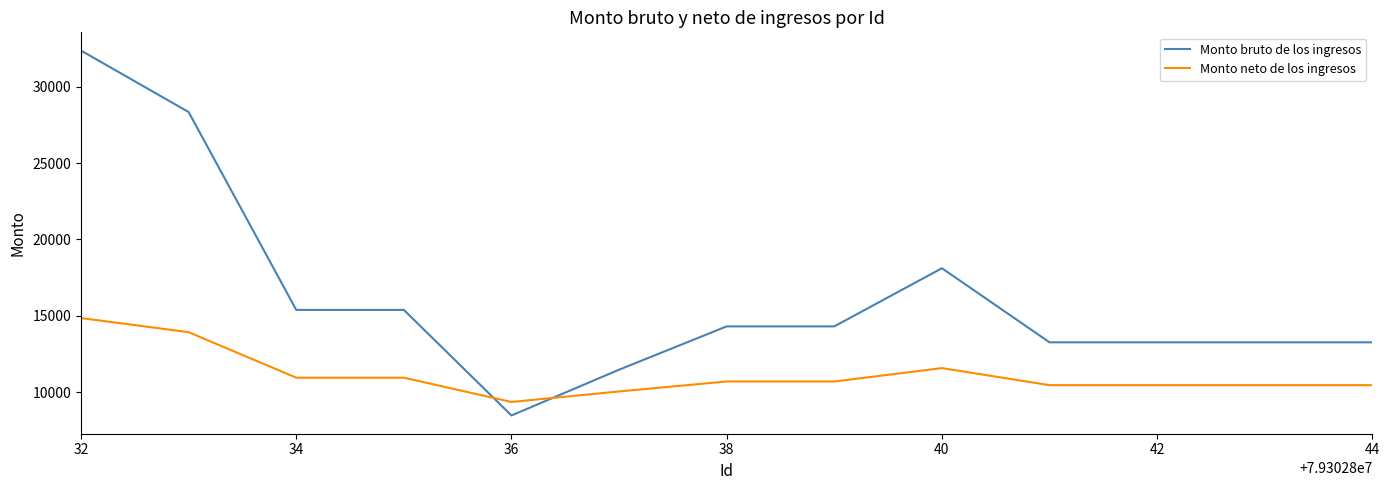

Is this an area chart (filled region under the line)?

No